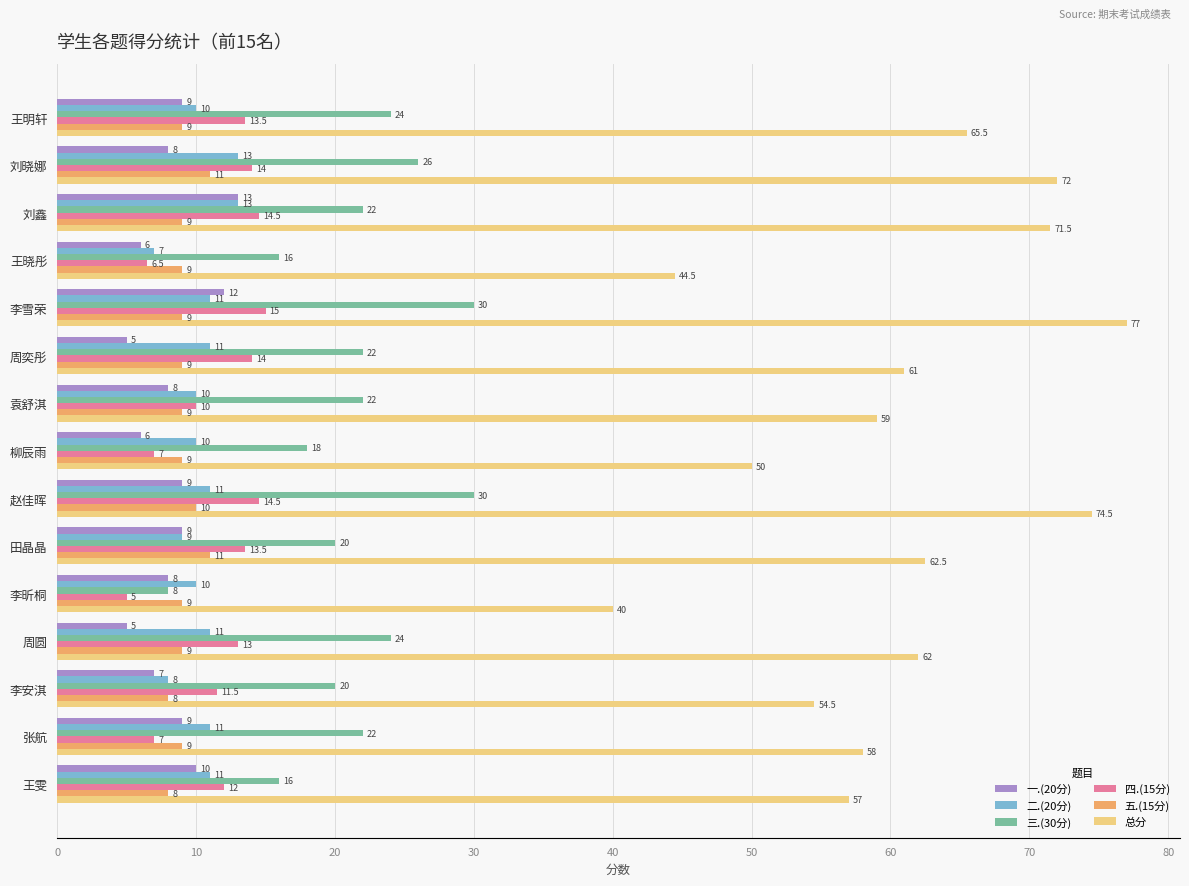

How many data points in 三.(30分) are less than 22?

6